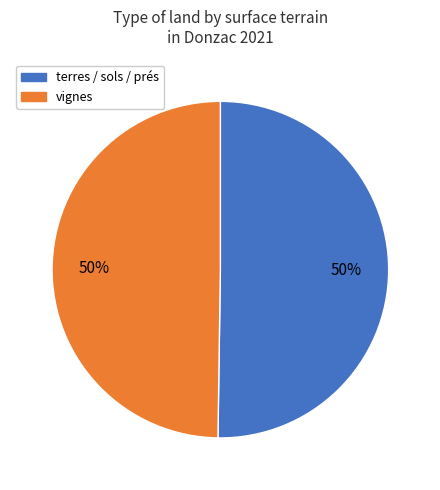

To the nearest percent, what is the average slice percentage?

50%